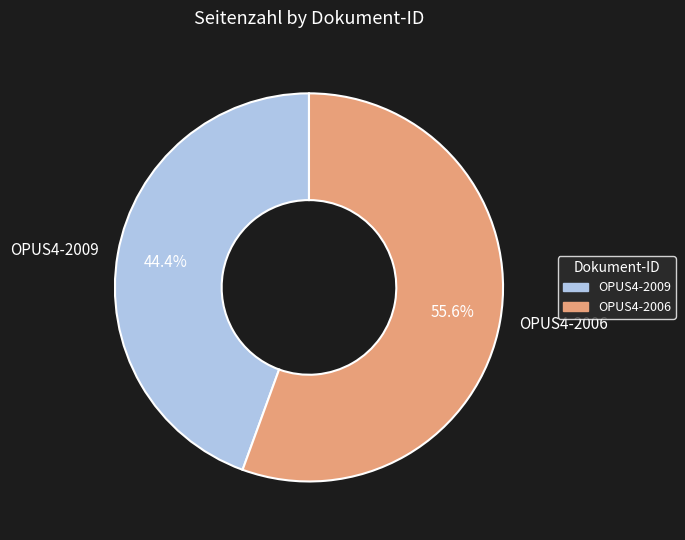

Between OPUS4-2006 and OPUS4-2009, which is larger?

OPUS4-2006